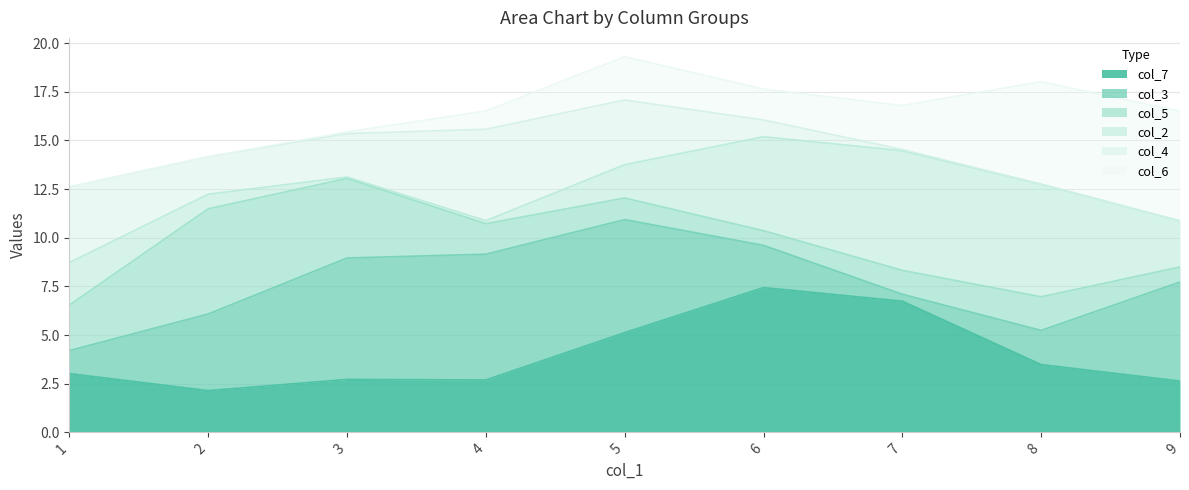

Does the chart display data point markers on the line(s)?

No